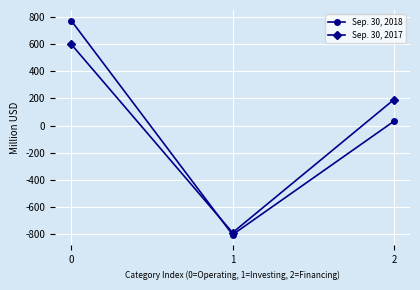

Which series has the widest spread of values?

Sep. 30, 2018